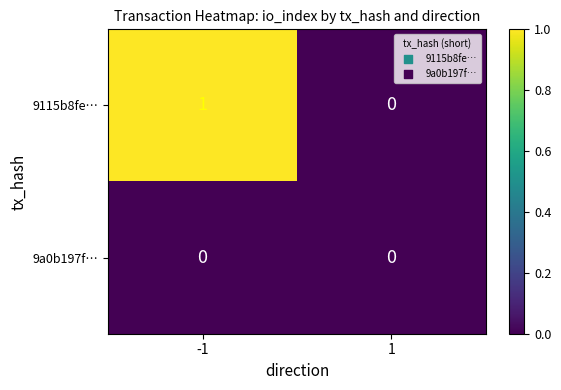

Which series has the largest range (max minus min)?

9115b8fe…